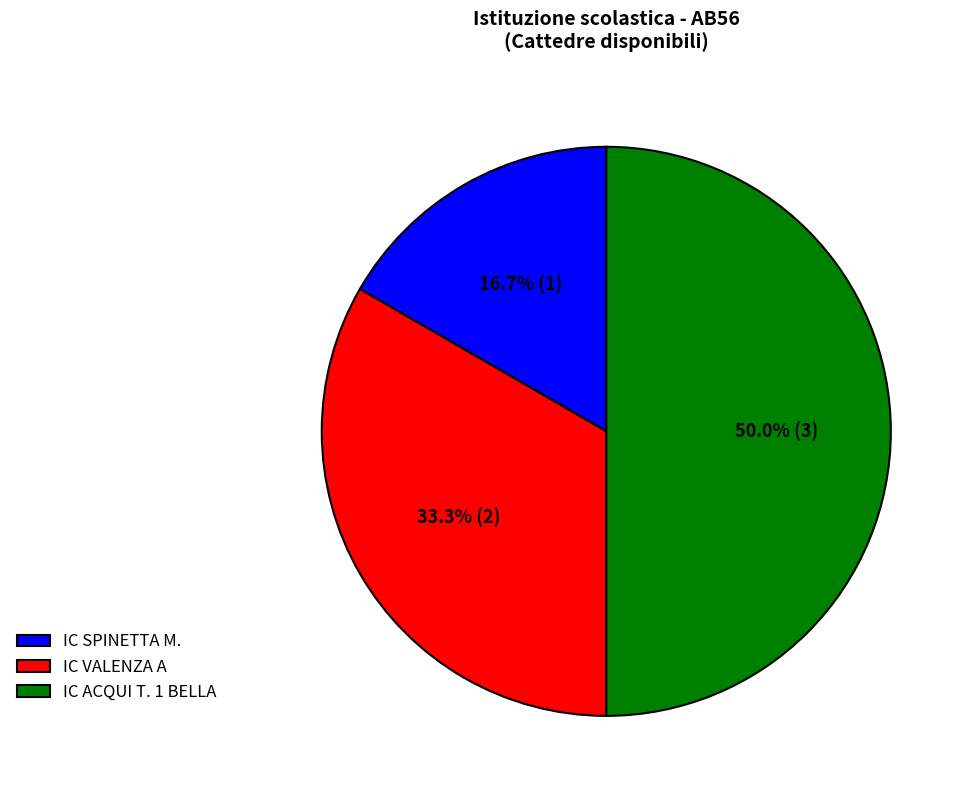

True or false: IC ACQUI T. 1 BELLA accounts for 50% of the total.

True